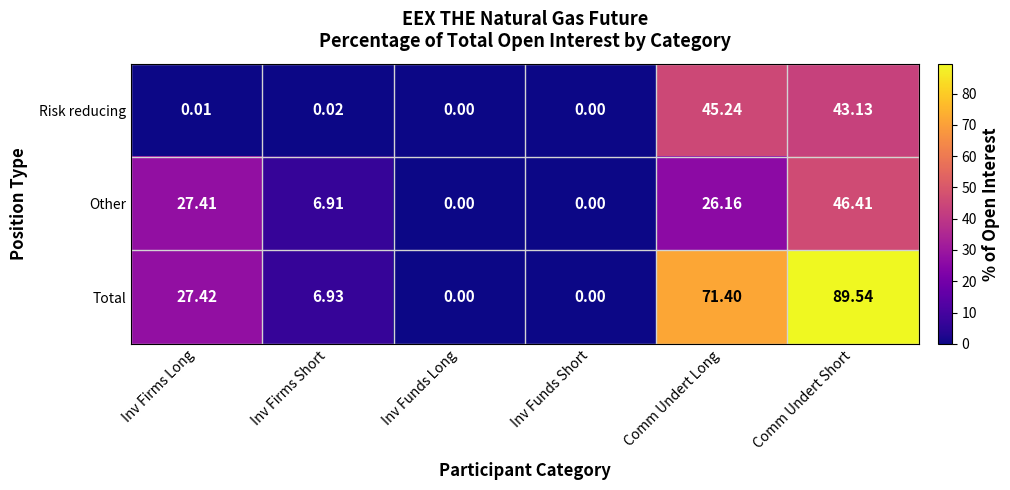

Which category has the highest value in the Total series?

Comm Undert Short